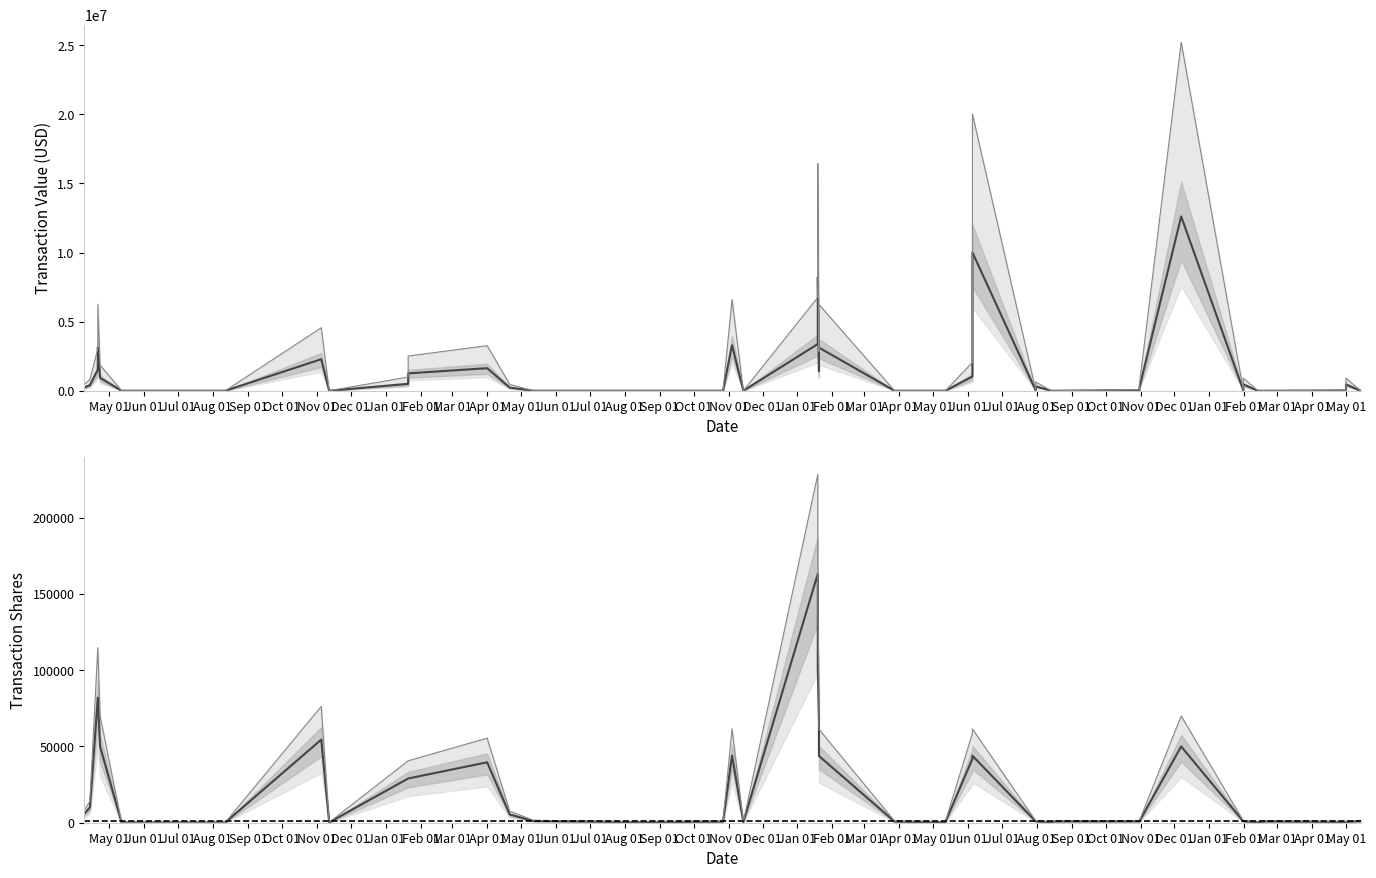

At how many categories does at least one series exceed 19678711?

2